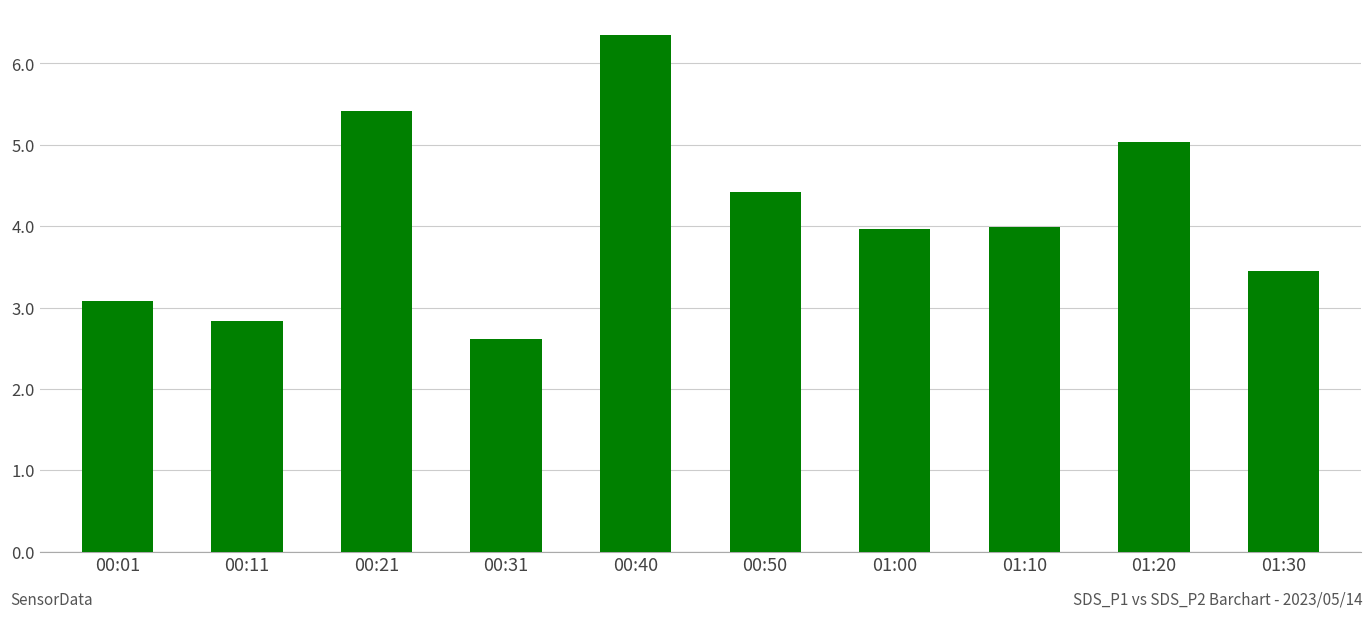

True or false: the data shows 1.7 at 01:00.

False